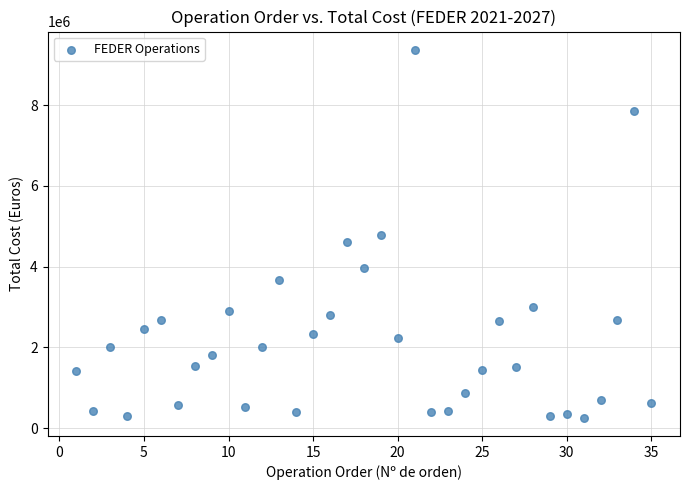

What is the range of X values (max minus min)?

34.0